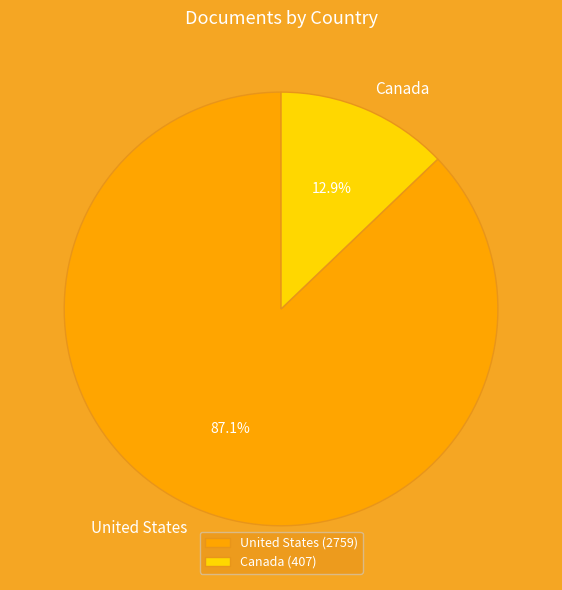

Rank the categories by value from lowest to highest.

Canada, United States